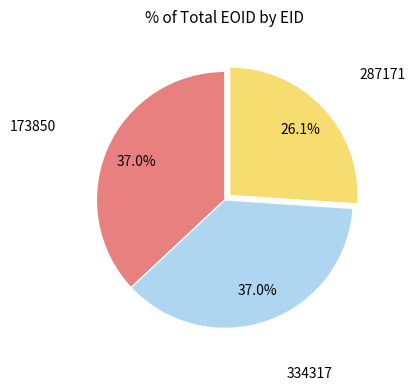

What is the smallest slice in the pie chart?

287171